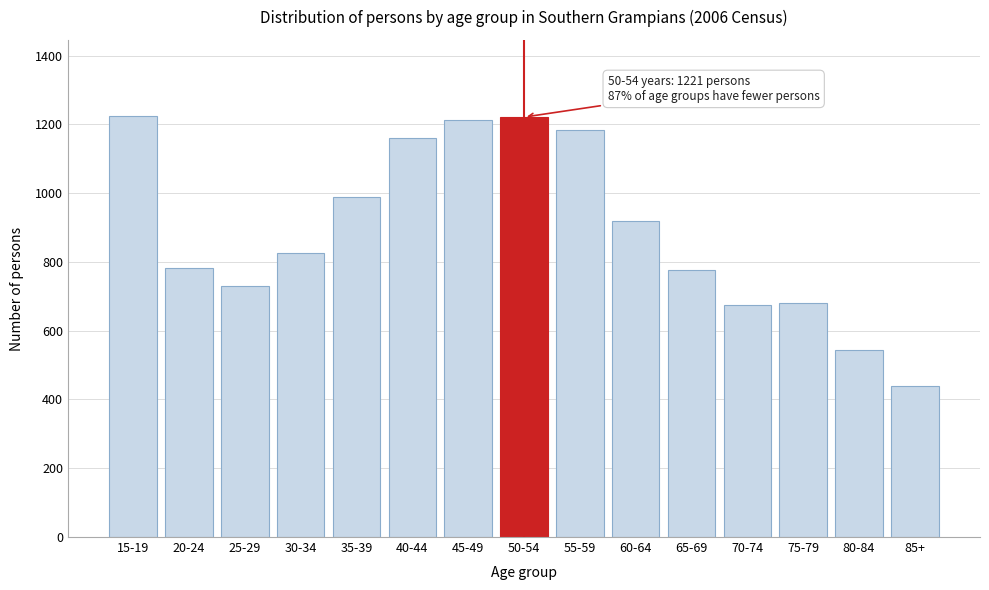

What is the difference between the maximum and minimum values?

786